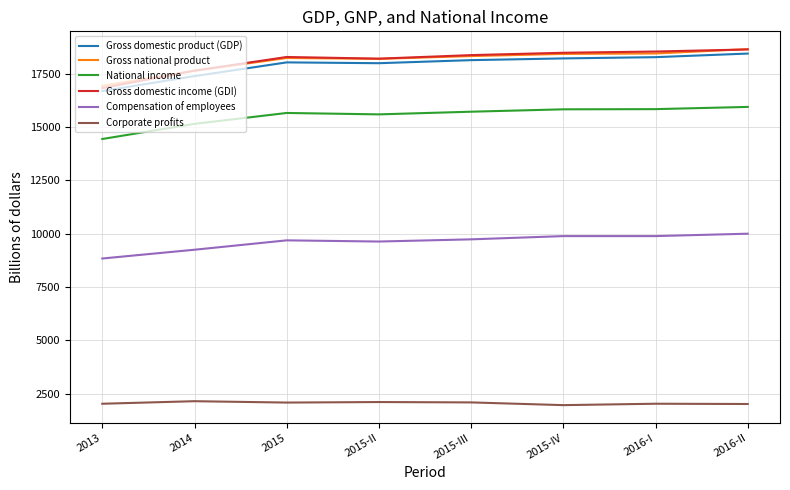

What is the sum of all Corporate profits values?

16502.9